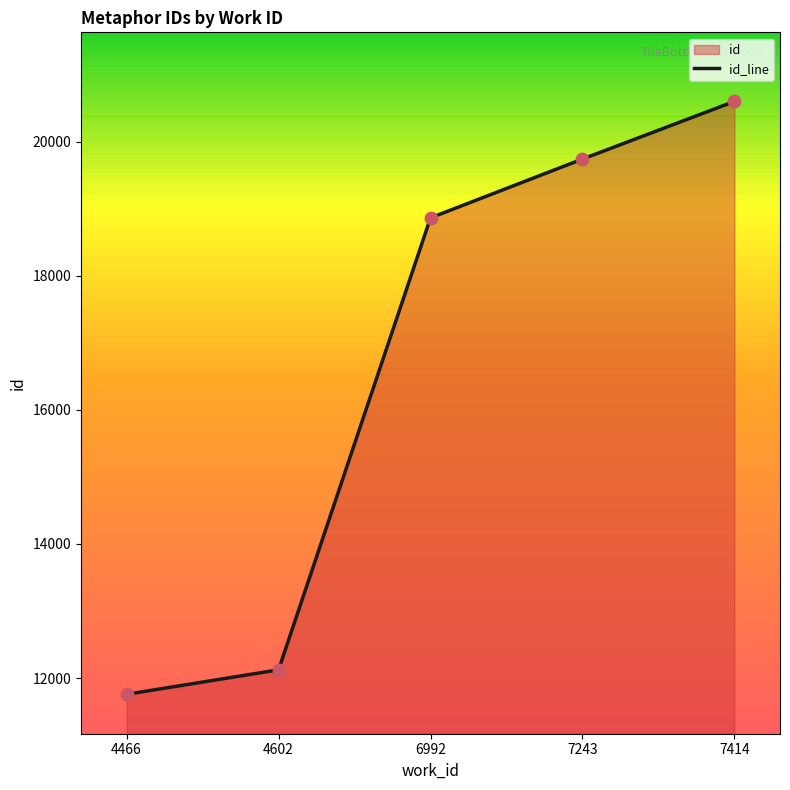

Which has a higher value, 6992 or 4466?

6992